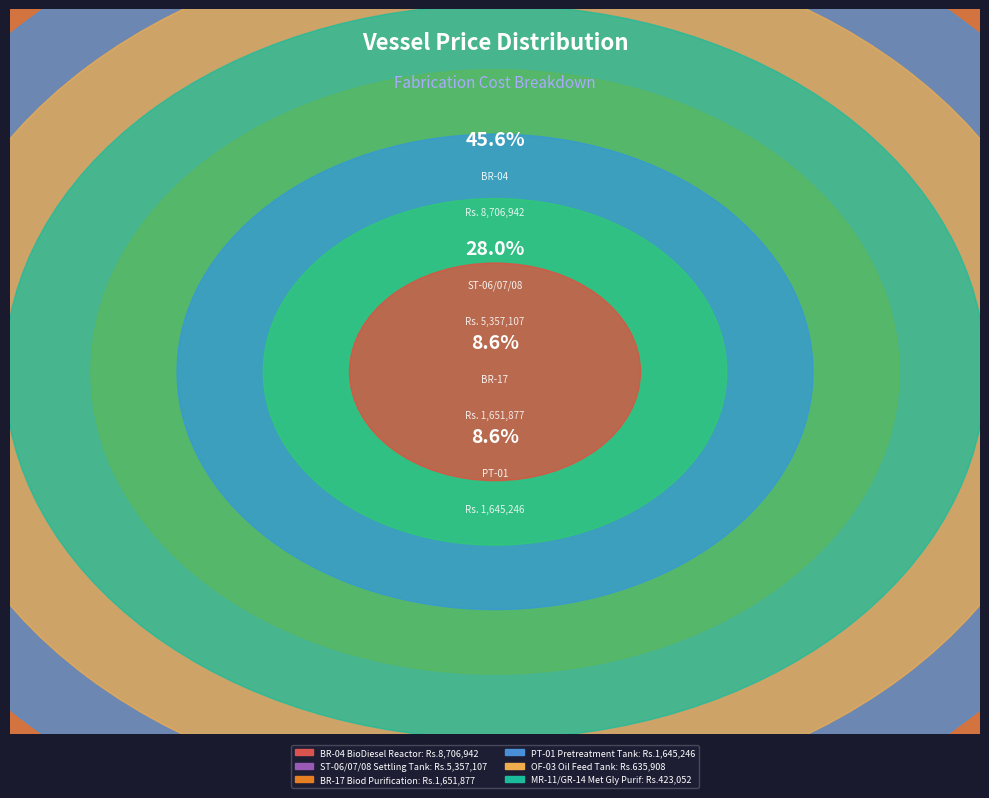

To the nearest percent, what is the average slice percentage?

10%